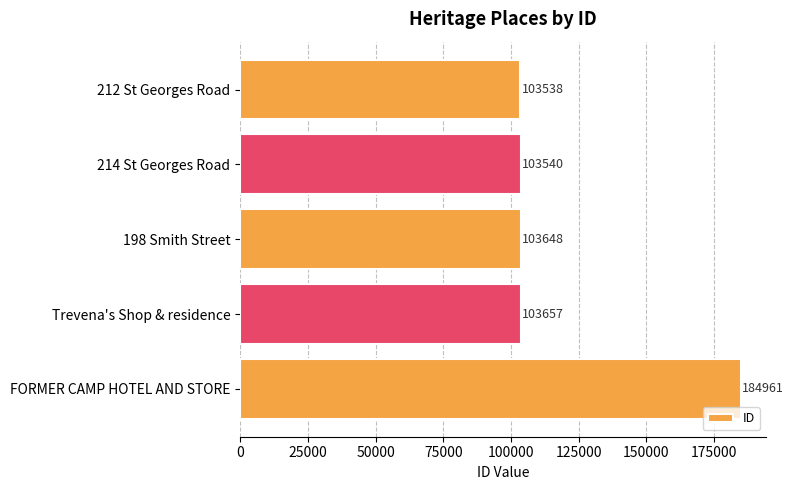

How many data points are less than 103648?

2